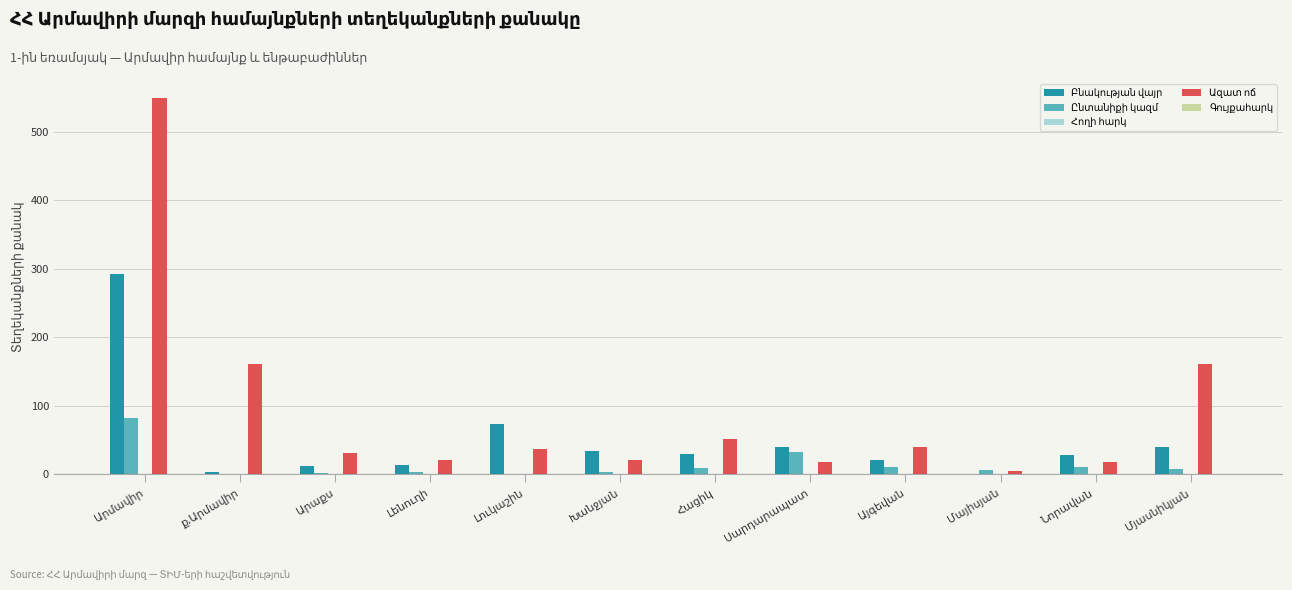

How many groups of bars are there?

12